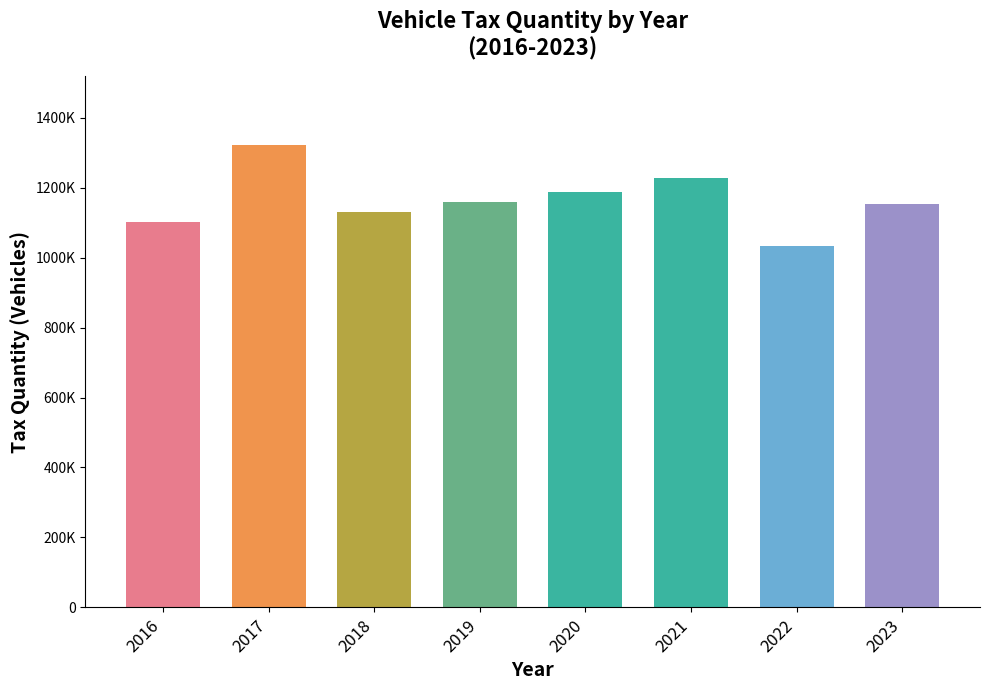

Are the bars horizontal?

No